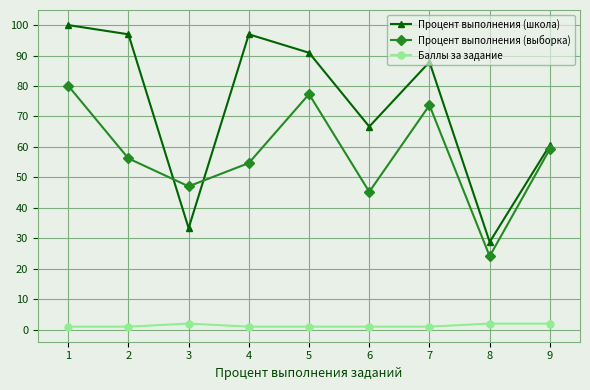

List the series in order of their peak value, lowest first.

Баллы за задание, Процент выполнения (выборка), Процент выполнения (школа)